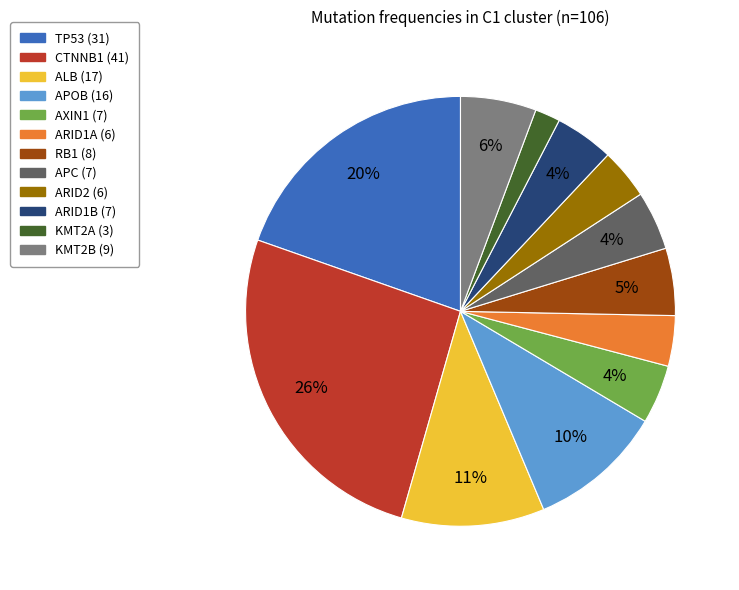

Combined, do RB1 and ALB account for over 50%?

No